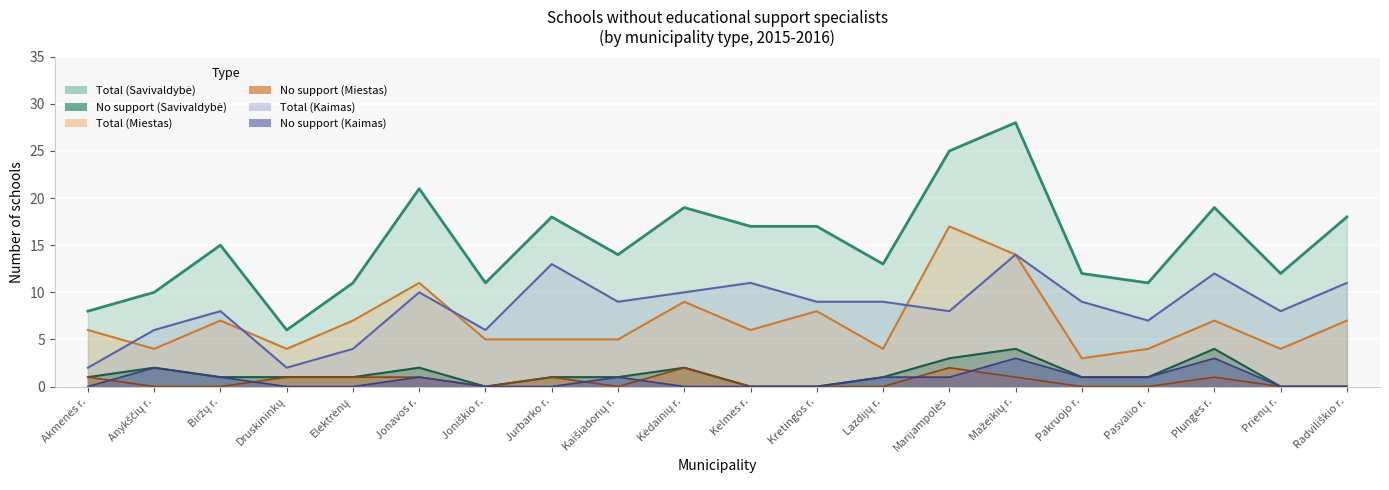

What is the average value of the No support (Kaimas) series?

1